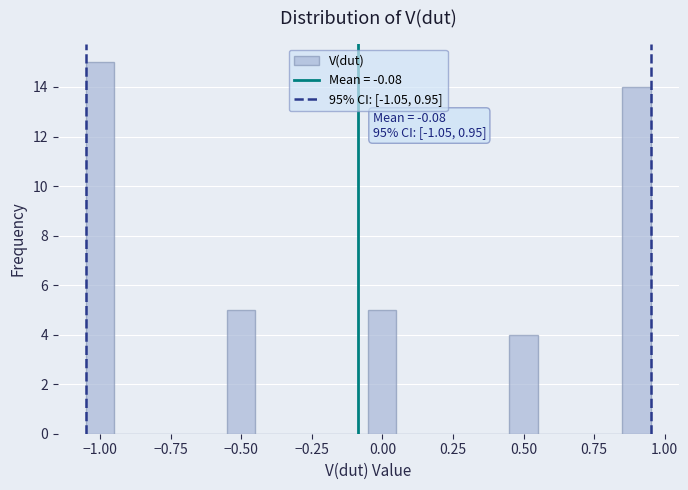

Read against the x-axis, roughly where is the centre of the tallest bar?

-1.00